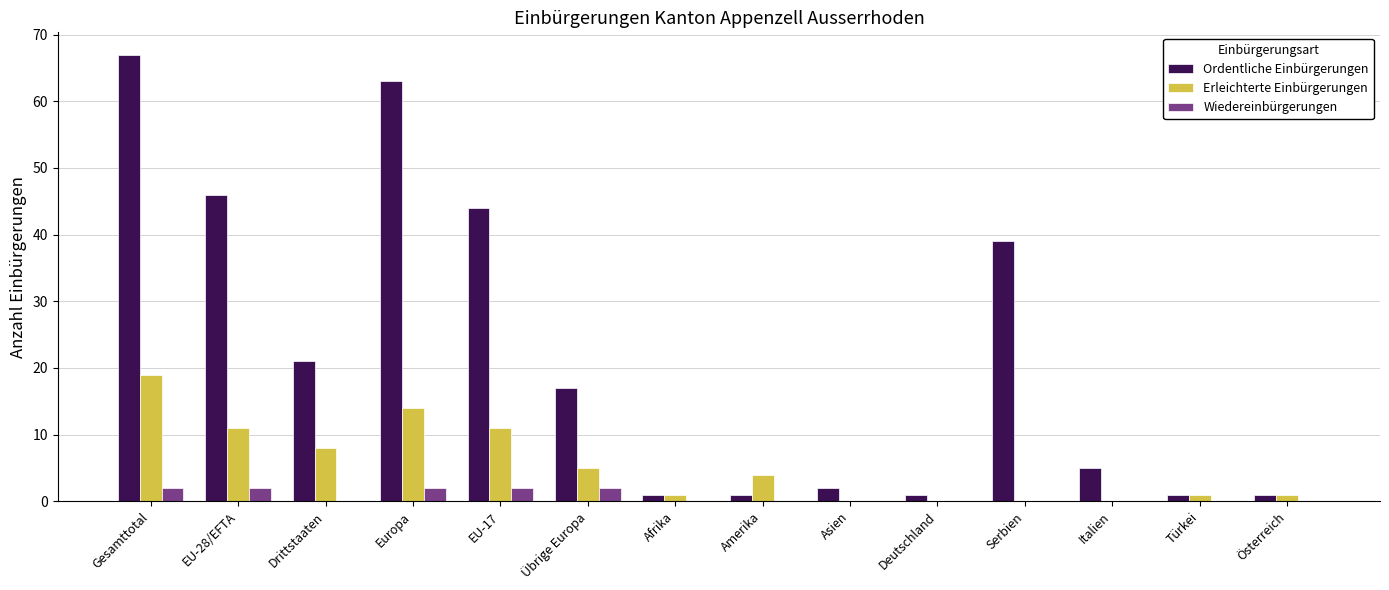

What is the sum of all Wiedereinbürgerungen values?

10